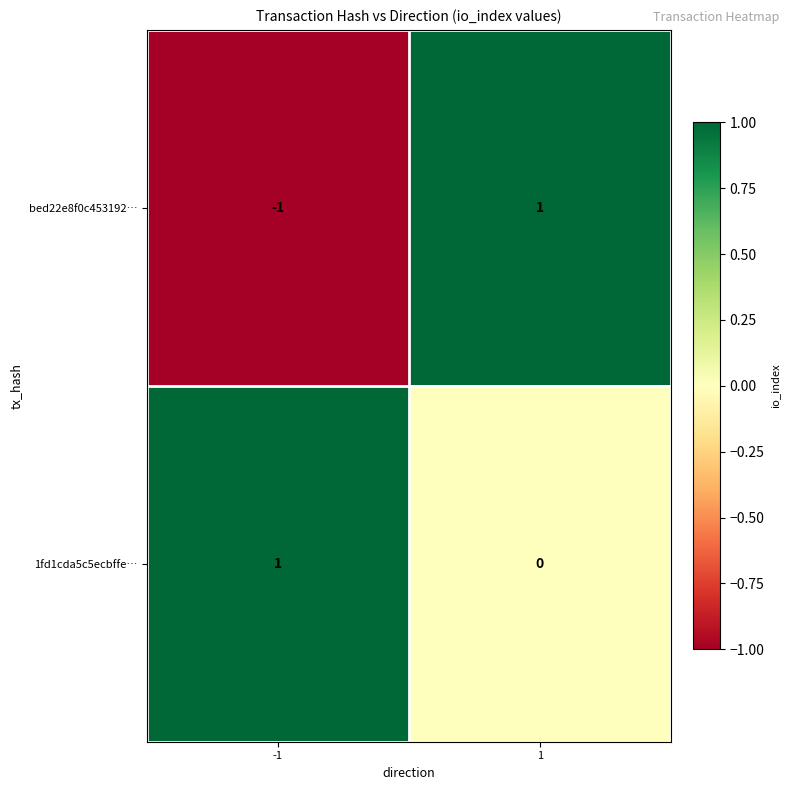

Which series changed the most between -1 and 1?

bed22e8f0c453192…